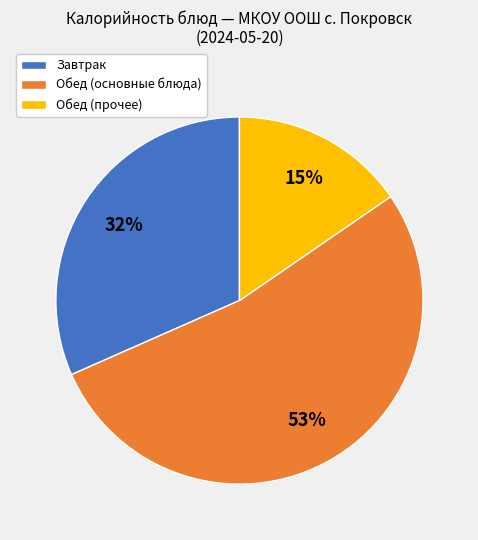

Is it true that Обед (основные блюда) is 64% of the pie?

False